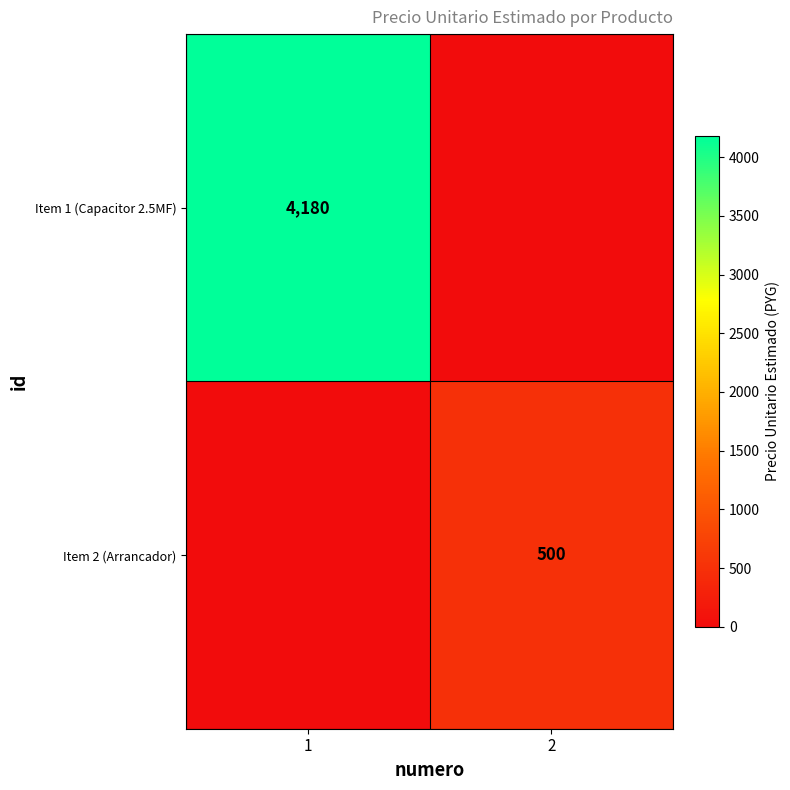

Is it true that Item 2 (Arrancador) equals 500 at 2?

True